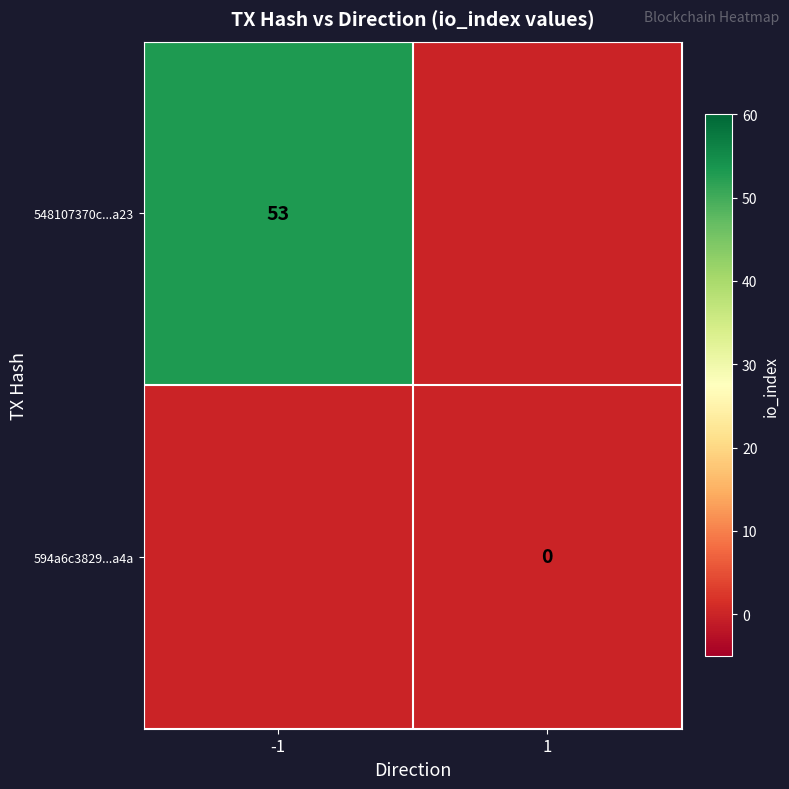

Is the value of 548107370c...a23 at 1 greater than the value of 594a6c3829...a4a at 1?

No